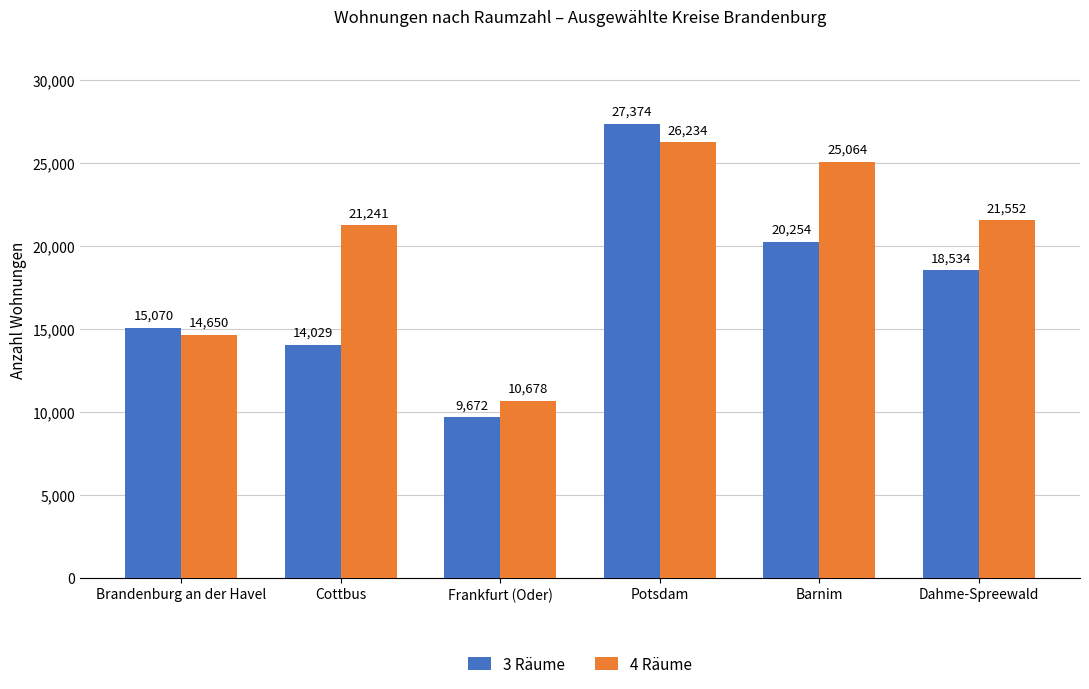

Which series has the largest total across all categories?

4 Räume